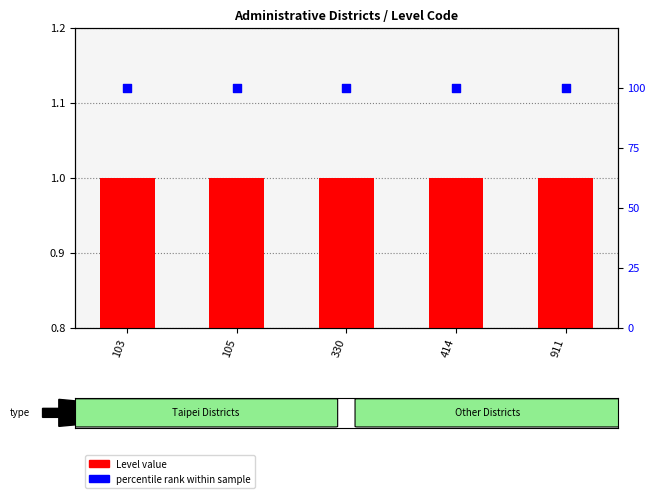

At how many categories does at least one series exceed 79?

5